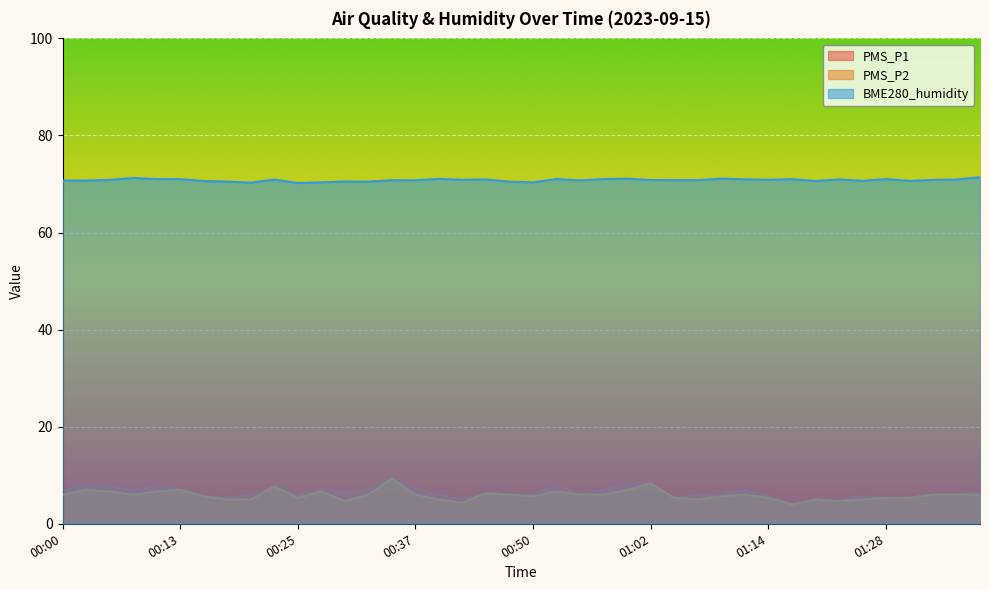

What is the total value across all series at 00:15?

82.0